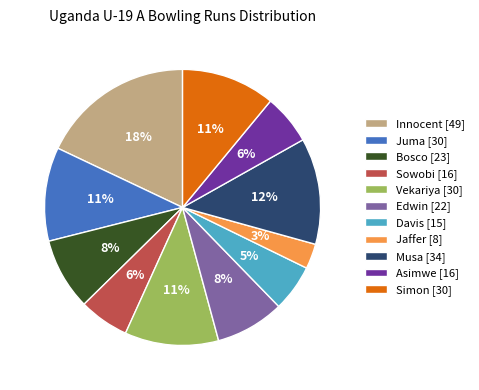

The Innocent [49] slice represents 18% of the pie. True or false?

True